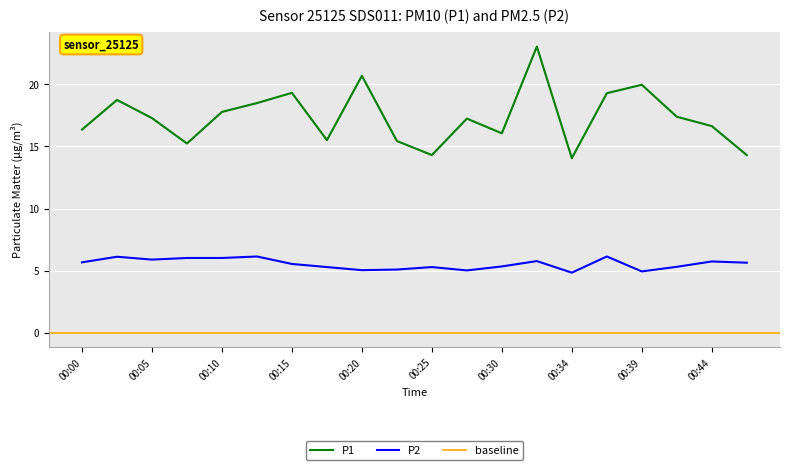

At which category does P1 reach its first local valley?

00:08